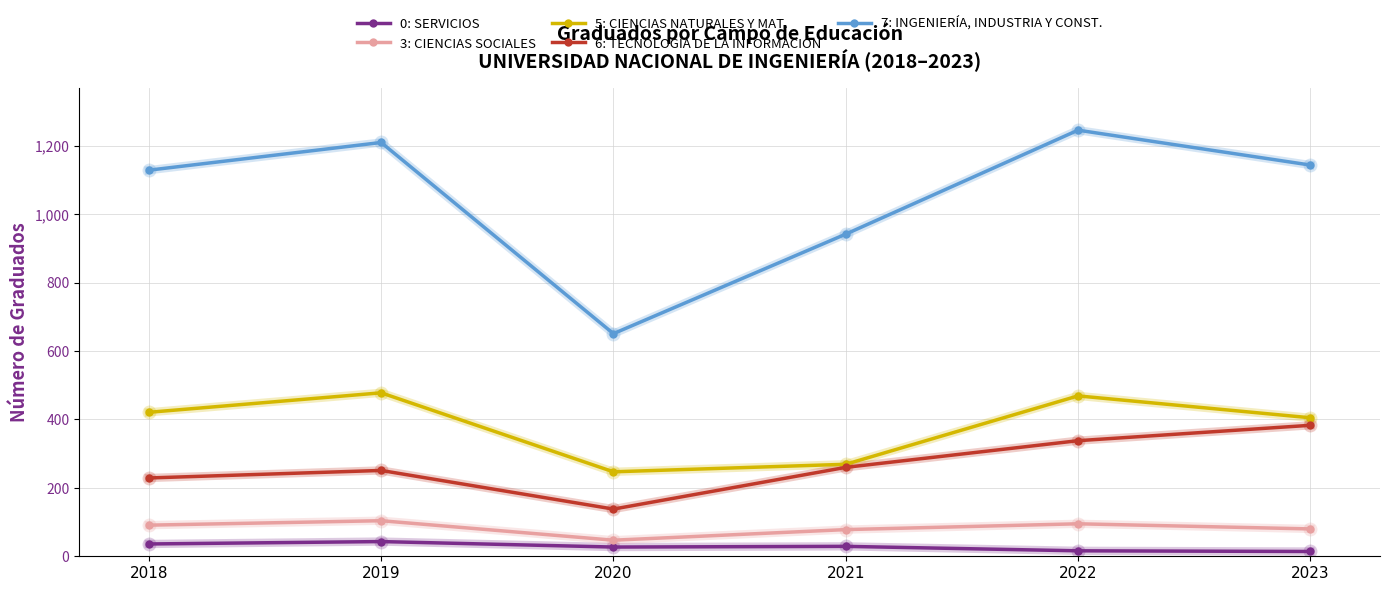

What is the difference between the maximum and second lowest values in the 6: TECNOLOGÍA DE LA INFORMACIÓN series?

154